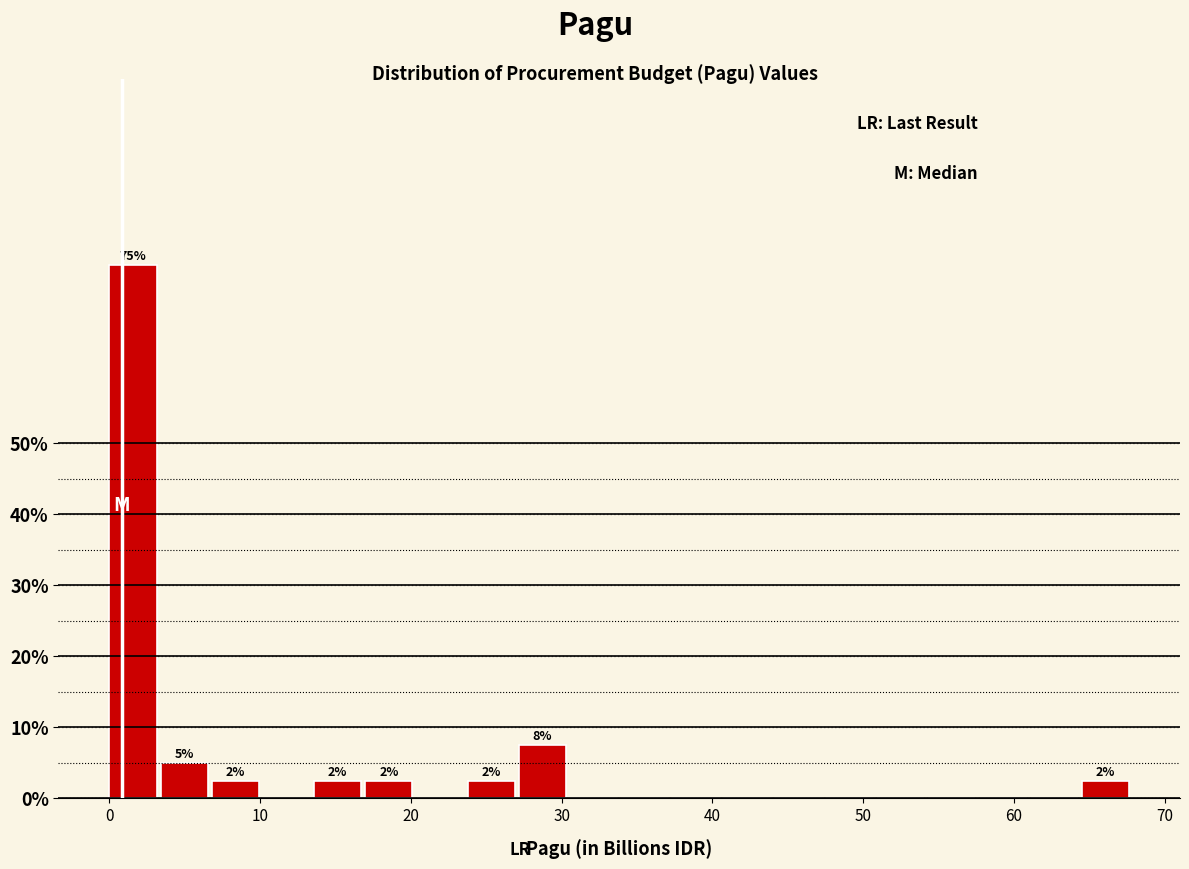

Read against the x-axis, roughly where is the centre of the tallest bar?

2